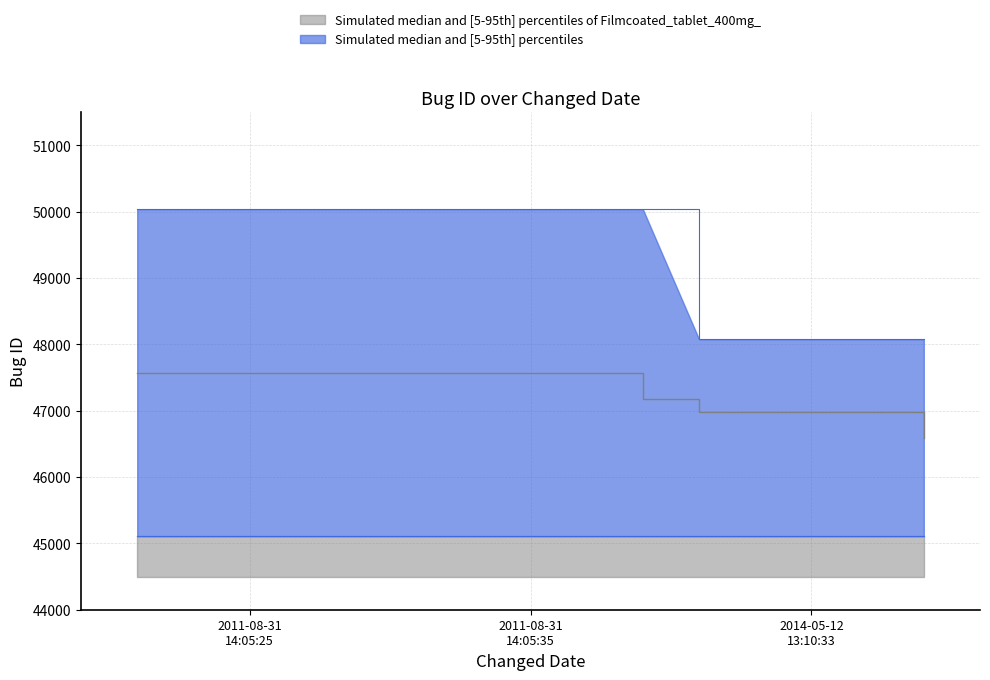

Which category has the lowest value across all series?

2011-08-31